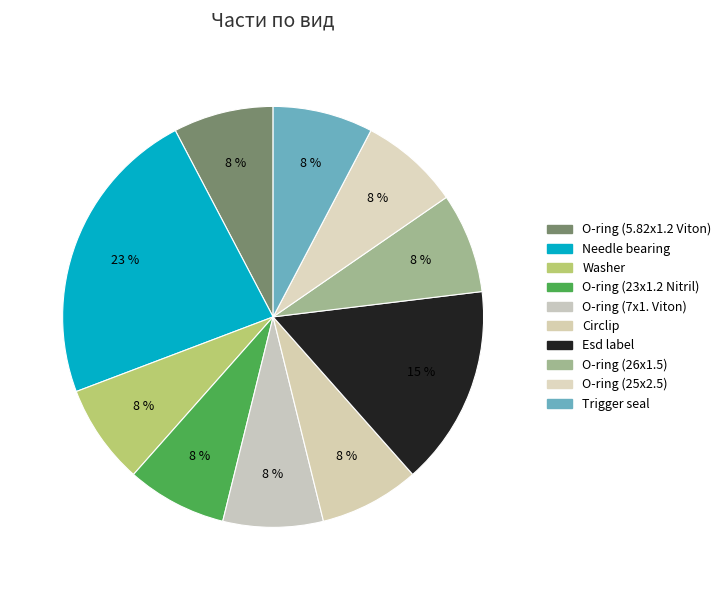

How many slices are in this pie chart?

10